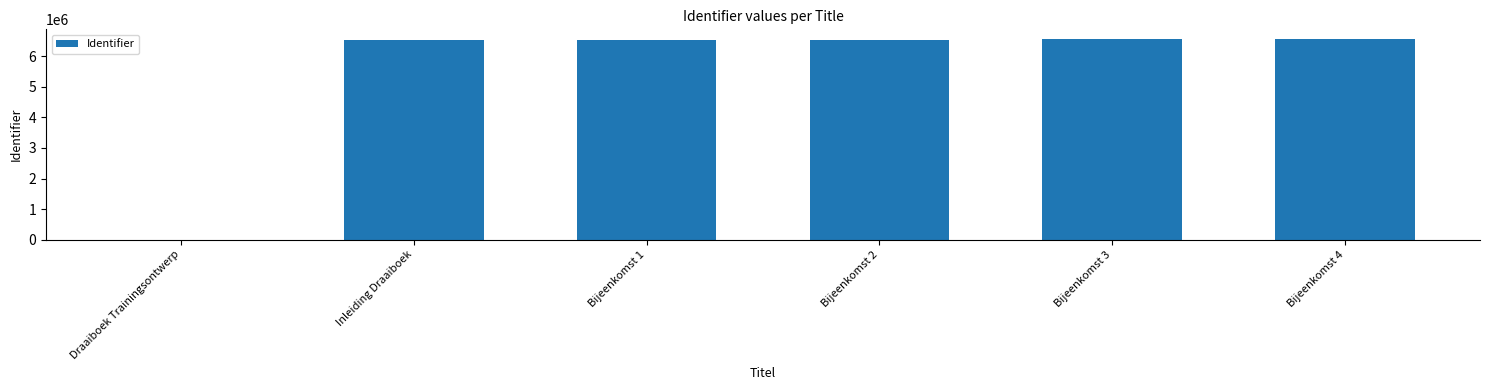

What is the greatest value displayed?

6553404